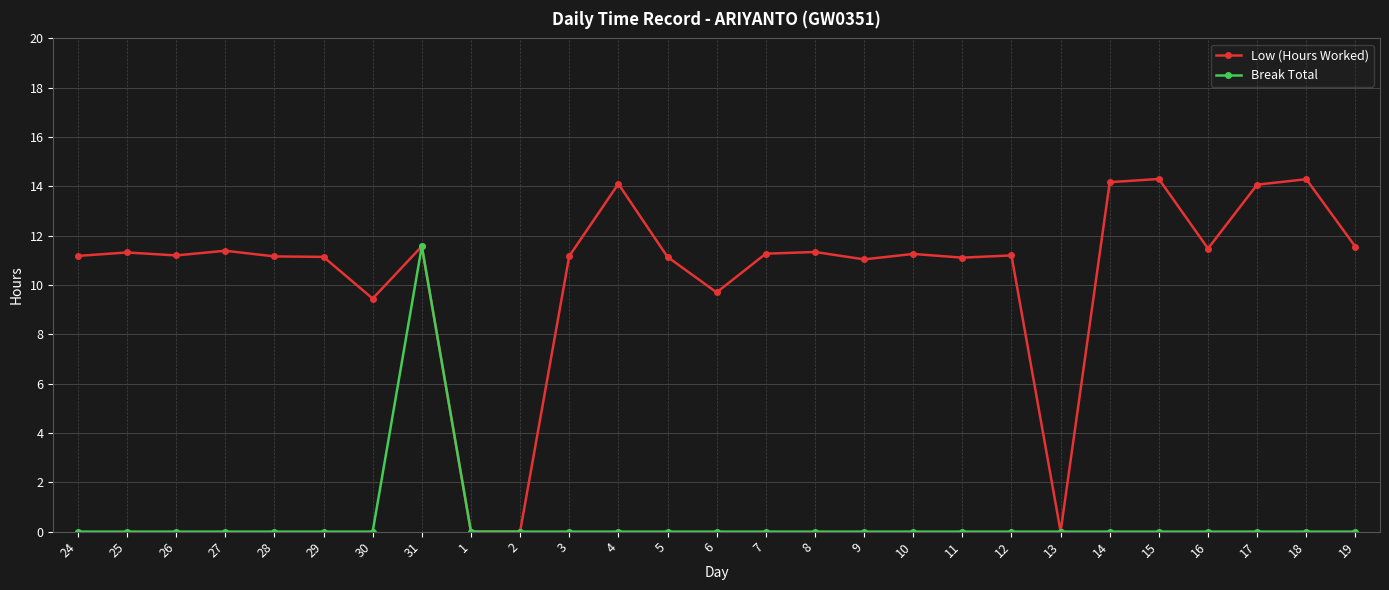

What is the maximum value shown in the chart?

14.3